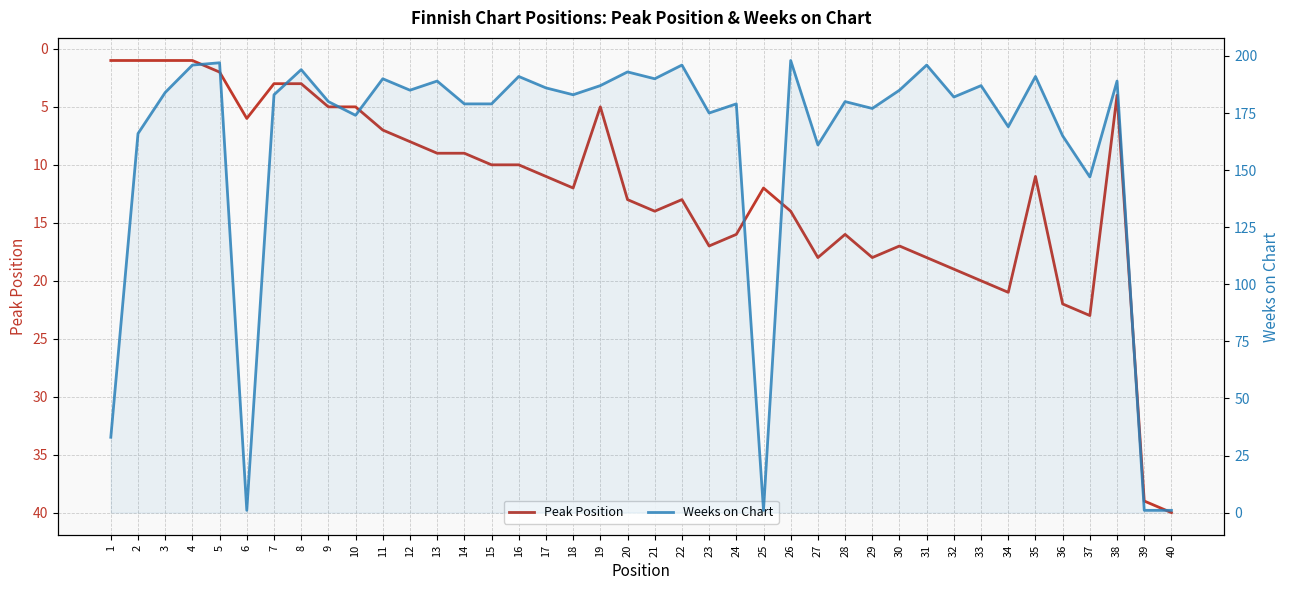

Between which two adjacent categories do Peak Position and Weeks on Chart first intersect?

5 and 6